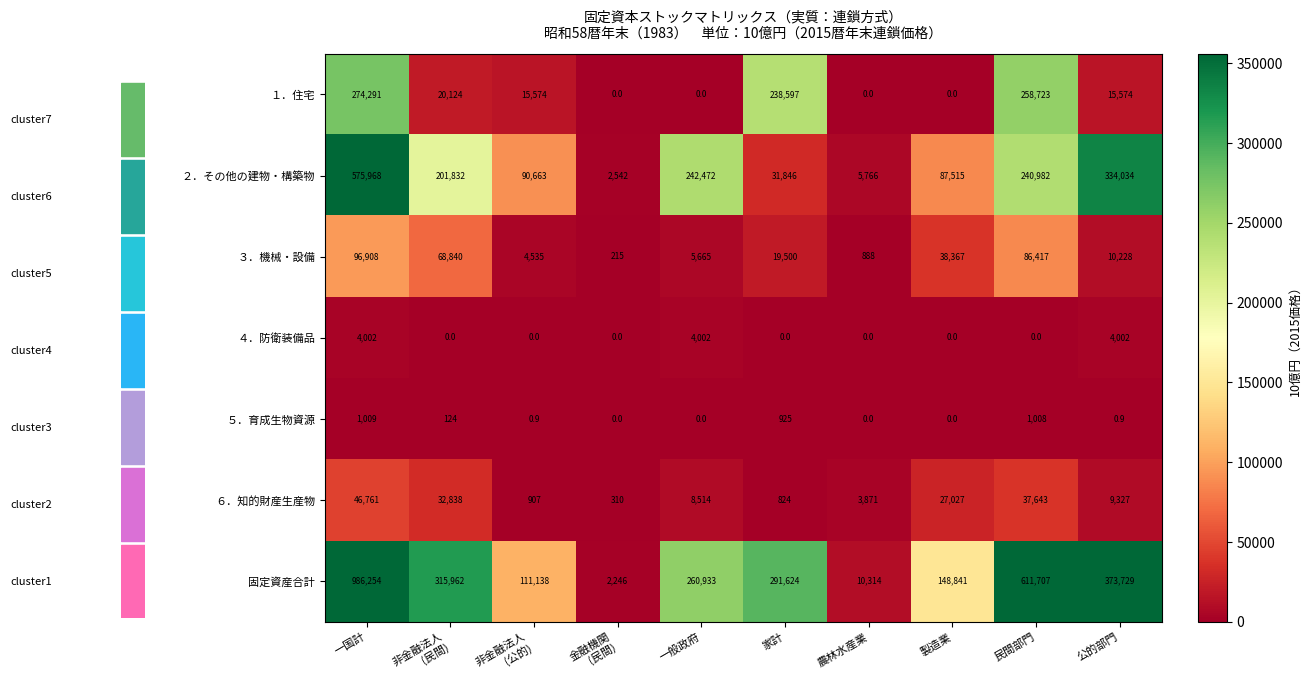

What is the total value across all series at 家計?

583316.0